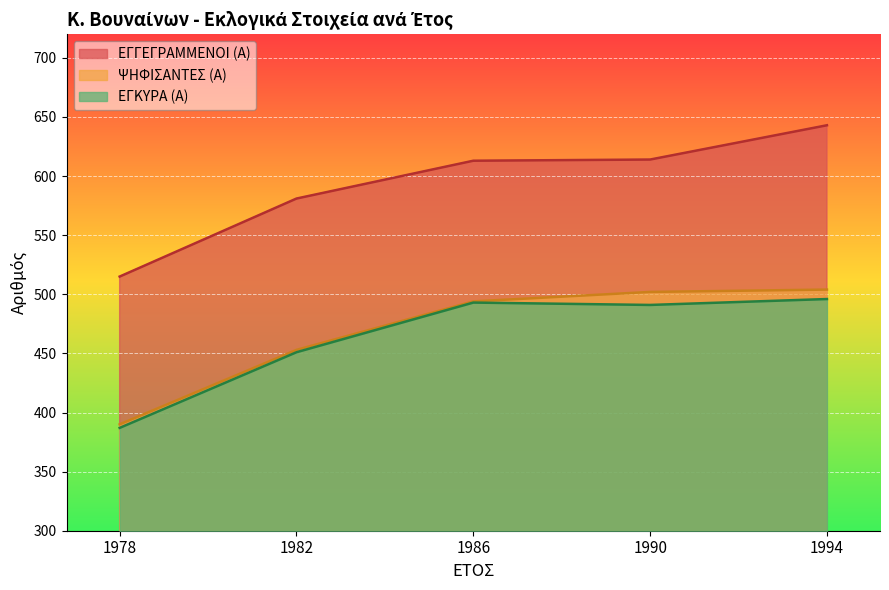

How many lines are shown in the chart?

3